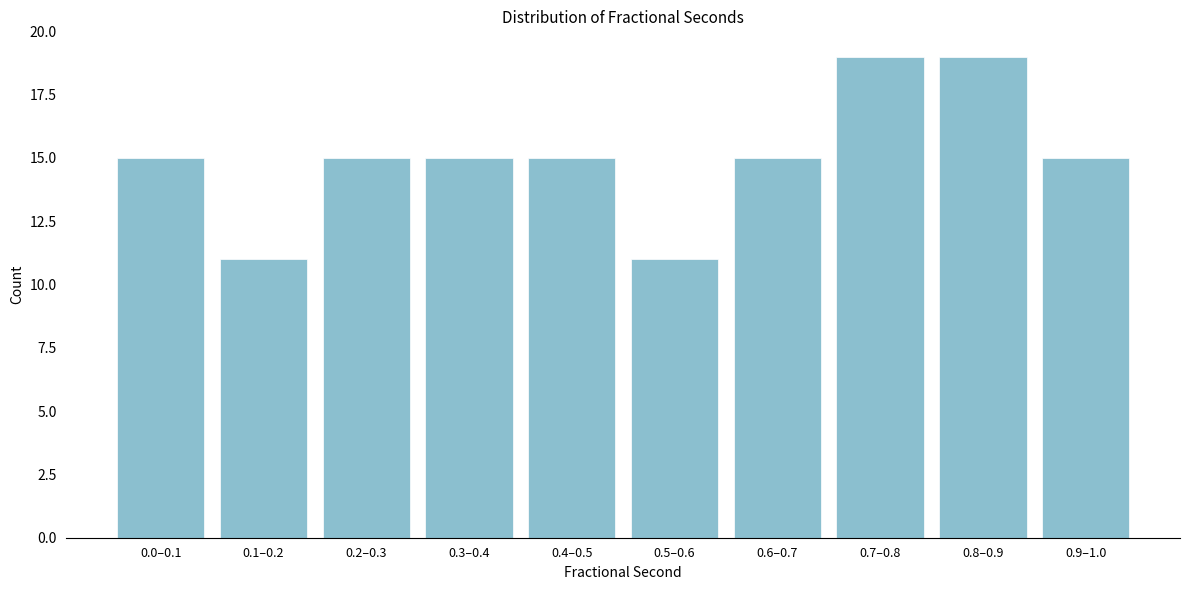

Reading right to left, list all the values displayed in this chart.

15	19	19	15	11	15	15	15	11	15